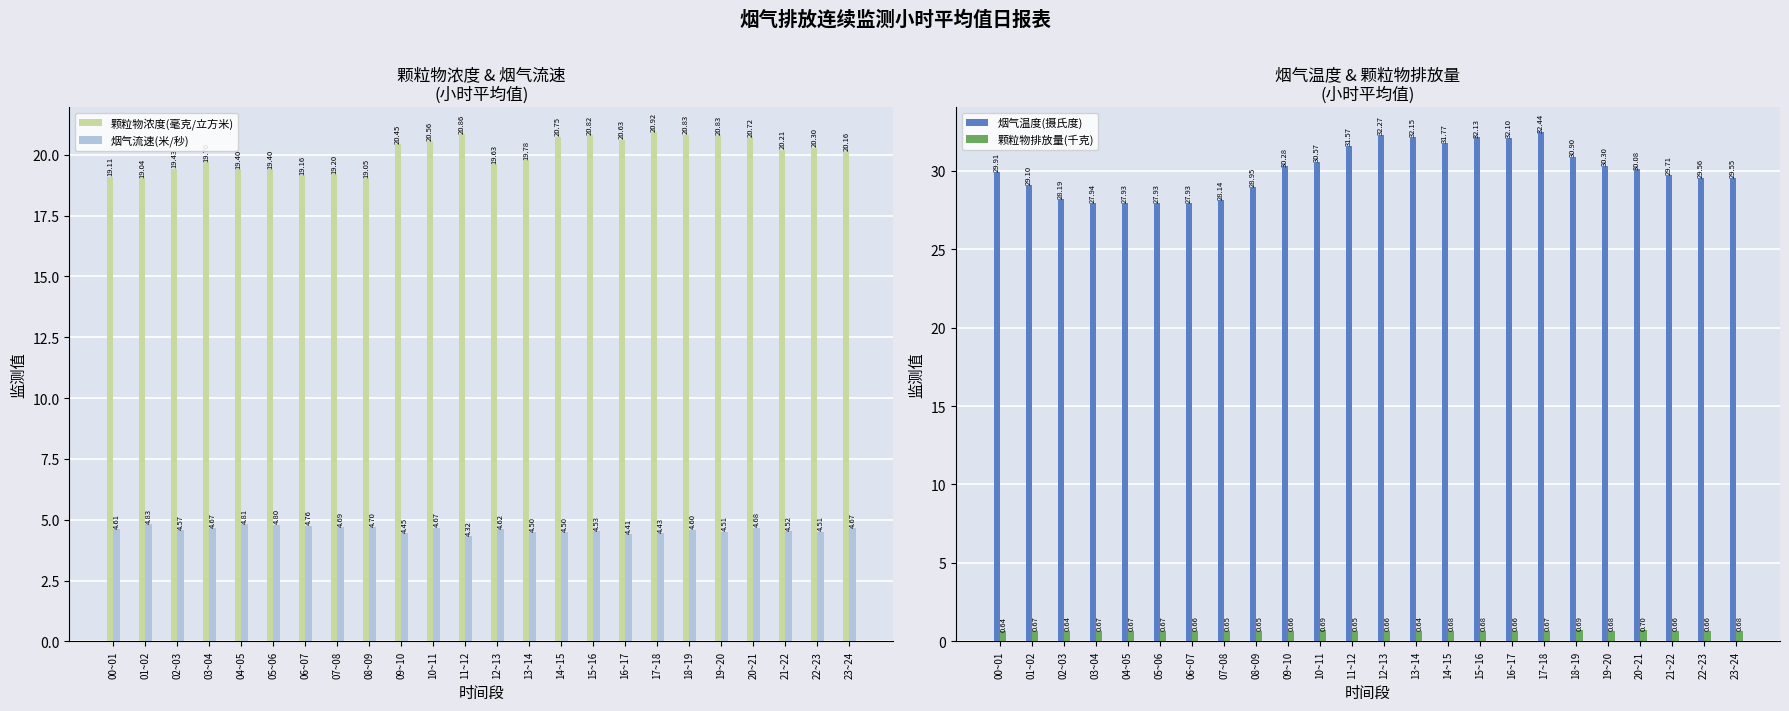

What is the value of the 烟气流速(米/秒) bar at the 4th from the left?

4.7